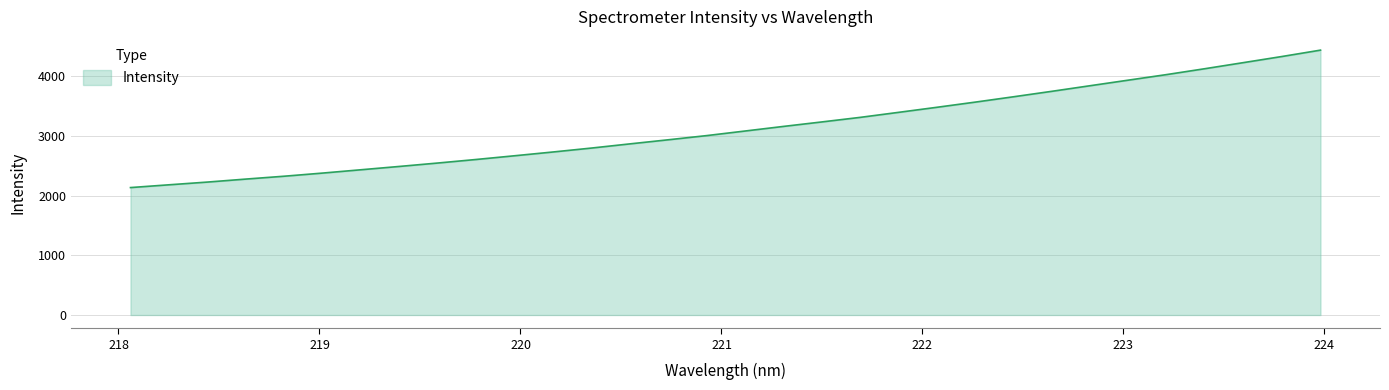

What is the maximum value shown in the chart?

4441.8